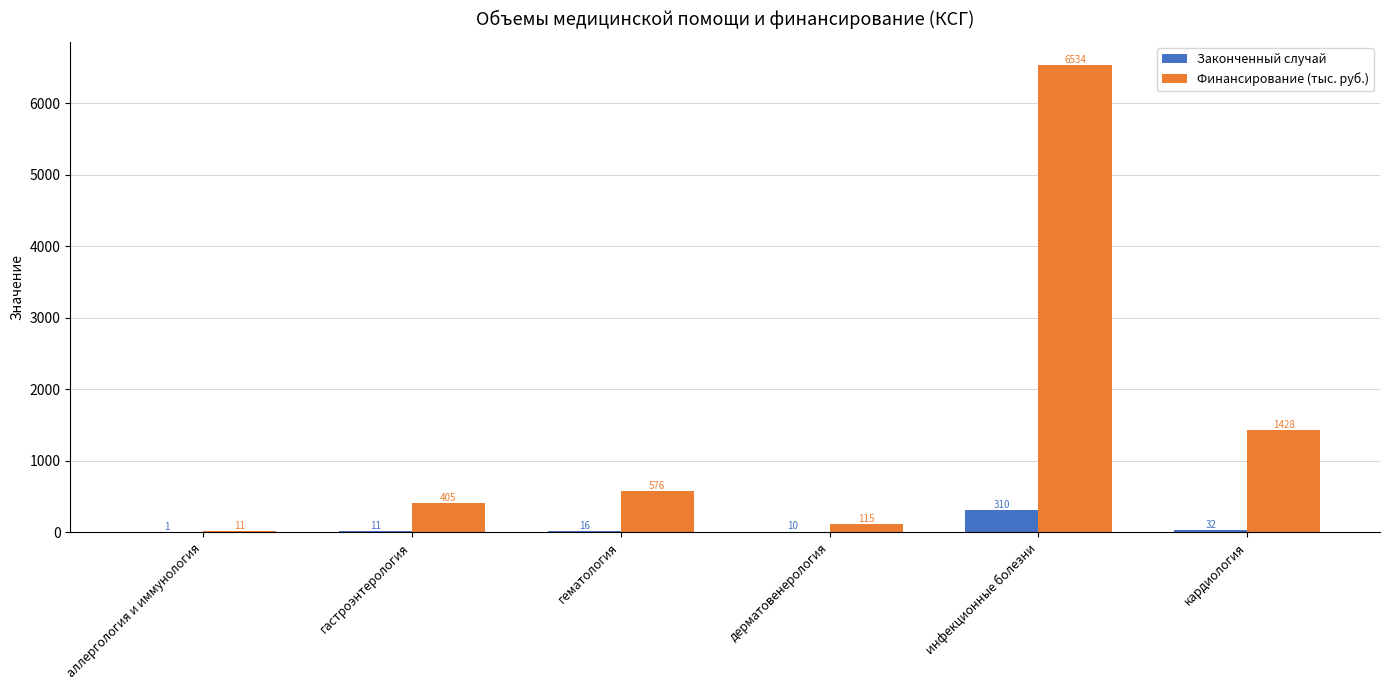

What is the highest value of the Законченный случай series?

310.0